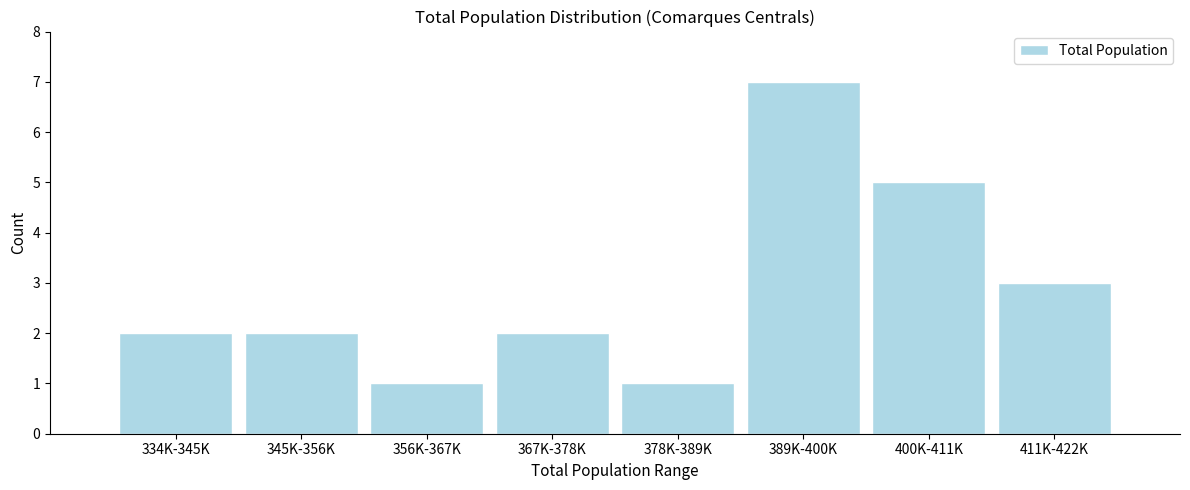

Reading left to right, extract all data points from this chart.

2	2	1	2	1	7	5	3